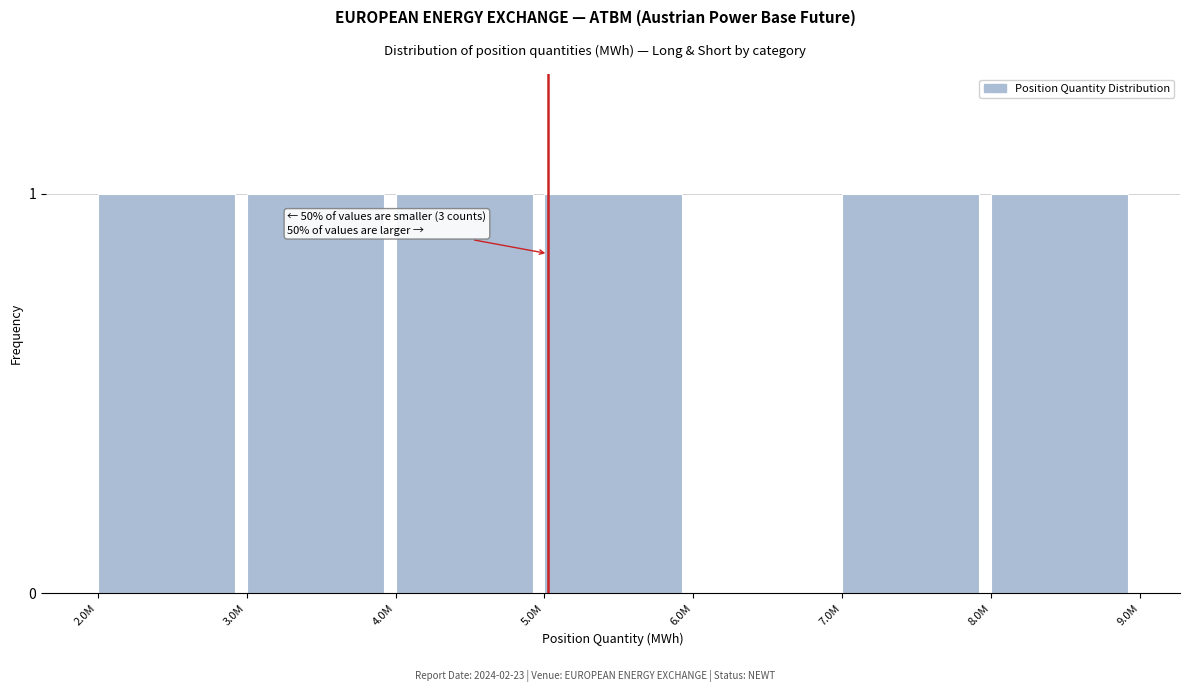

Reading left to right, transcribe all the data shown in this chart.

2.0M=1	3.0M=1	4.0M=1	5.0M=1	6.0M=0	7.0M=1	8.0M=1